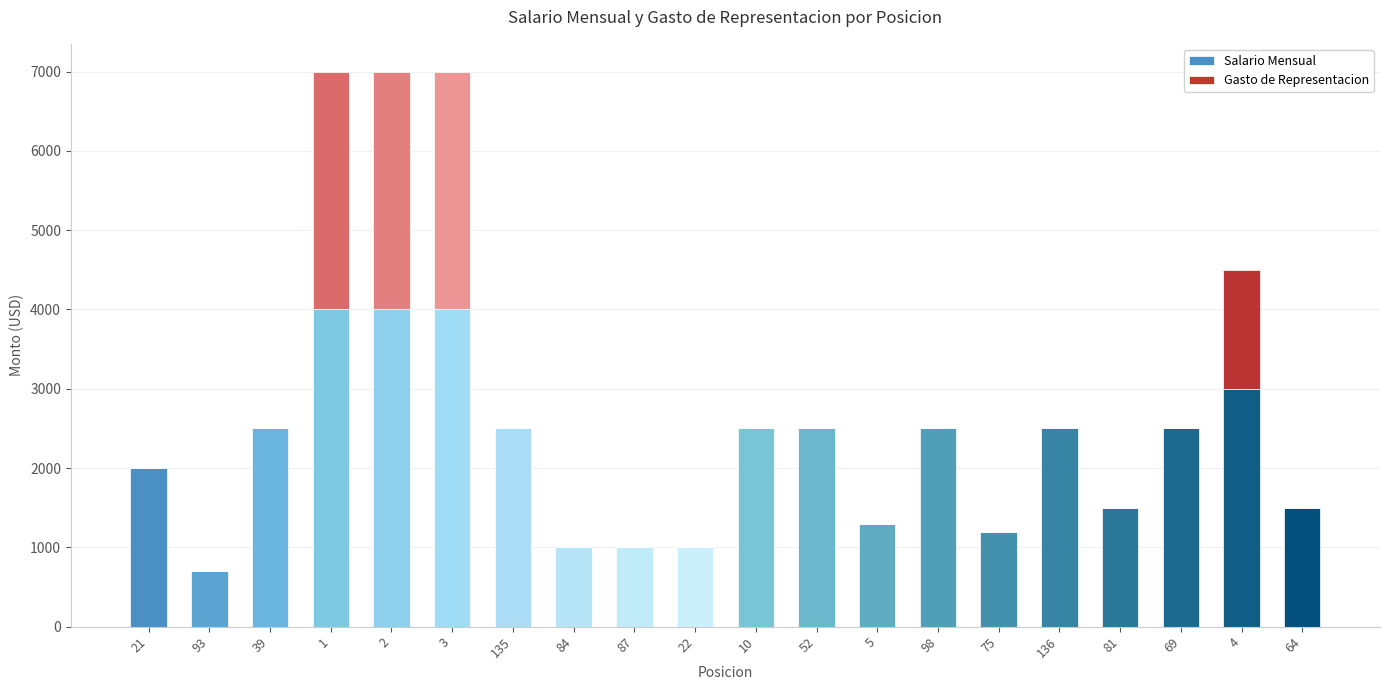

What is the total value across all series at 87?

1000